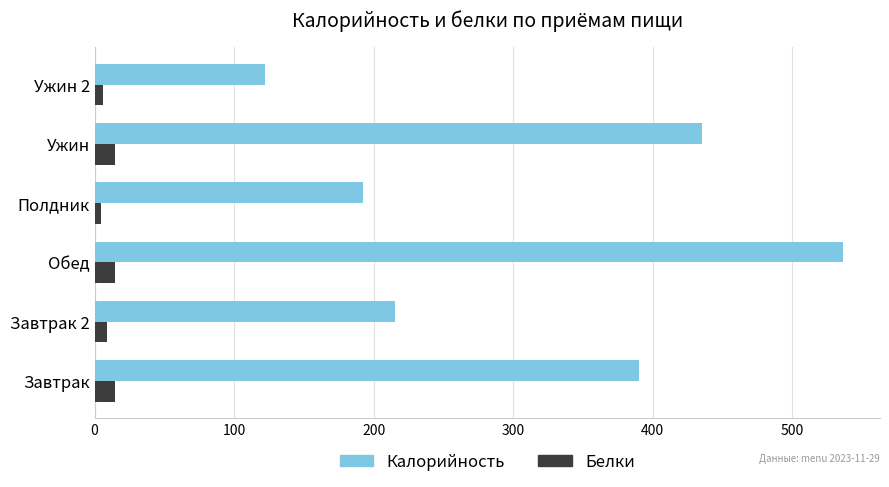

Which category has the highest value across all series?

Обед